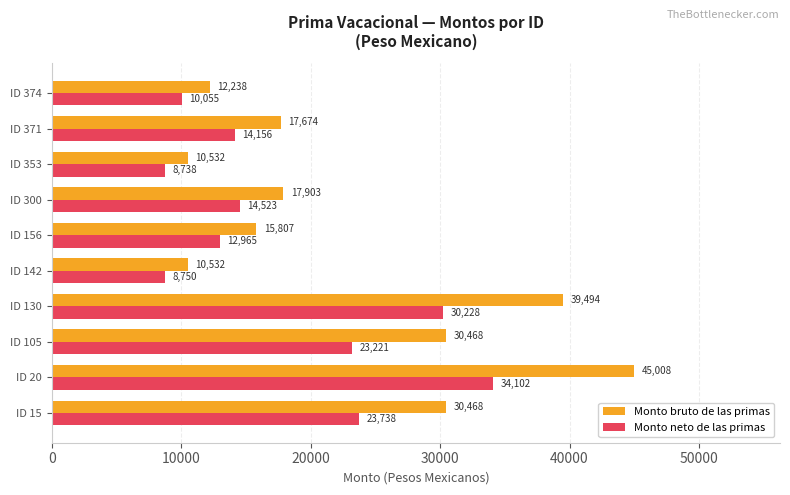

Which series has the largest total across all categories?

Monto bruto de las primas